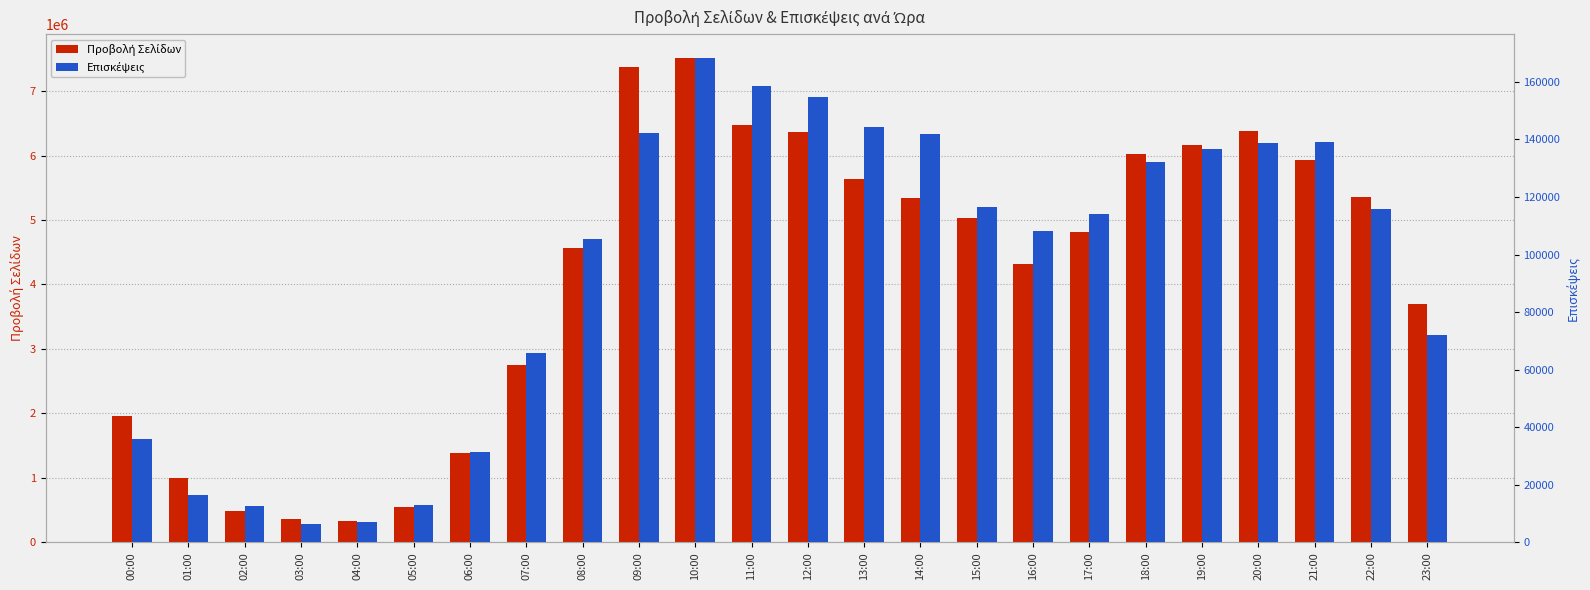

Rank the categories by Επισκέψεις value from lowest to highest.

03:00, 04:00, 02:00, 05:00, 01:00, 06:00, 00:00, 07:00, 23:00, 08:00, 16:00, 17:00, 22:00, 15:00, 18:00, 19:00, 20:00, 21:00, 14:00, 09:00, 13:00, 12:00, 11:00, 10:00